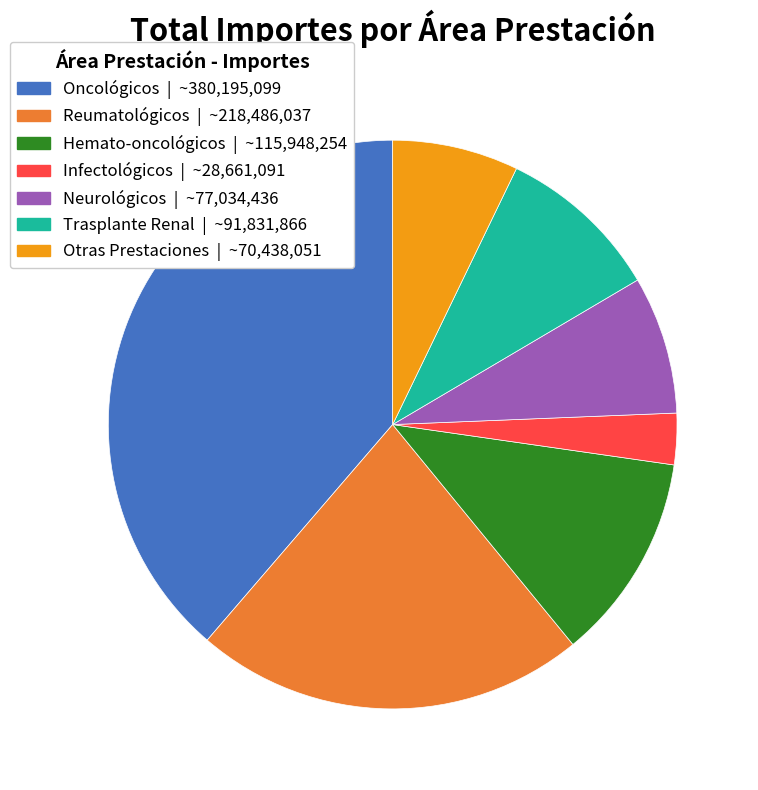

How many segments does this pie chart have?

7